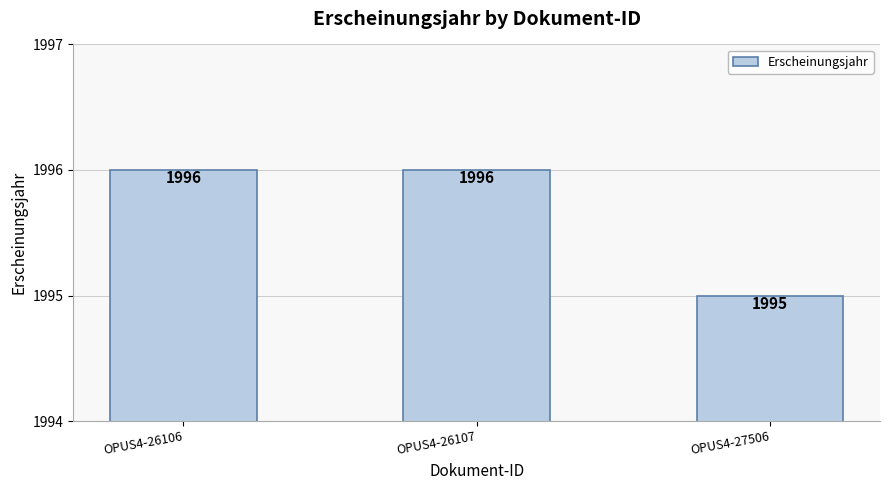

Does the chart contain any negative values?

No